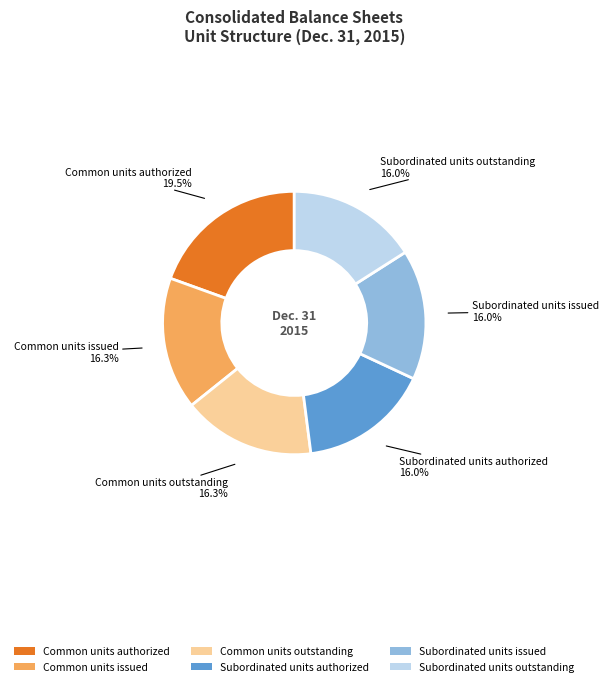

How many slices are in this pie chart?

6